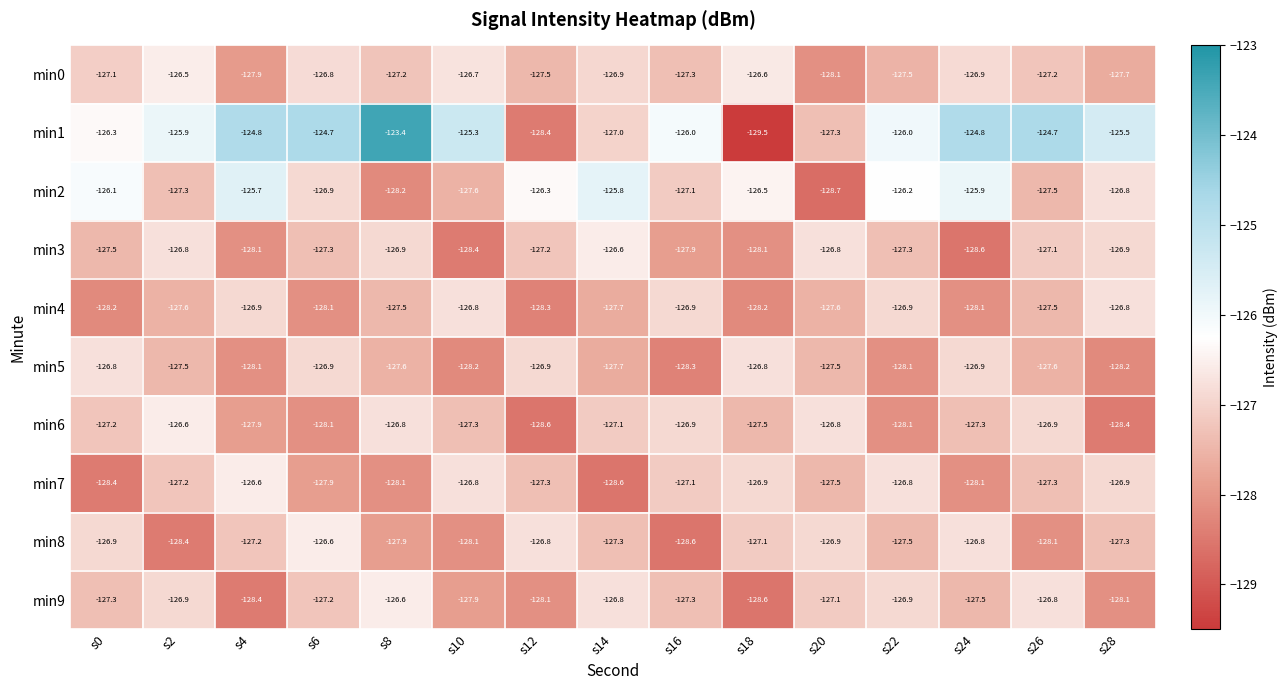

What is the smallest value displayed?

-129.5